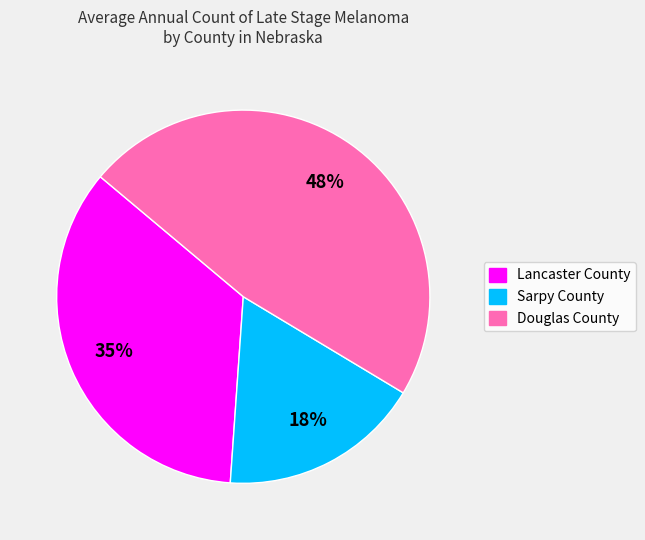

To the nearest percent, what portion does Lancaster County represent?

35%